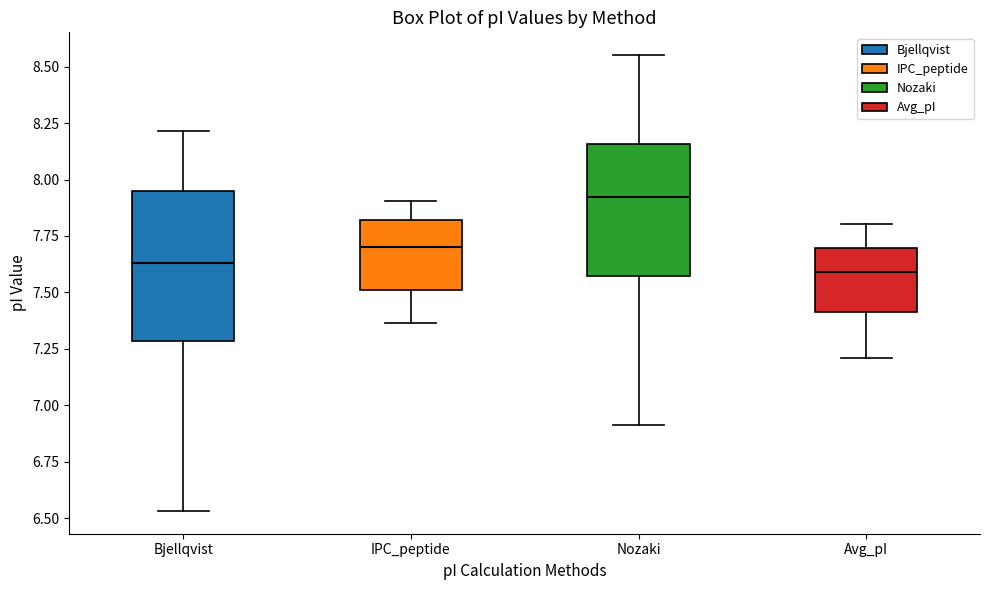

Reading left to right, read every box against the y-axis: the position of its median line, the range the box covers, and the ends of its whiskers. The values are not printed on the chart, so give them approximately, as read against the axis.

Bjellqvist: median 7.65, box 7.30 to 7.95, whiskers 6.55 to 8.20
IPC_peptide: median 7.70, box 7.50 to 7.80, whiskers 7.35 to 7.90
Nozaki: median 7.90, box 7.55 to 8.15, whiskers 6.90 to 8.55
Avg_pI: median 7.60, box 7.40 to 7.70, whiskers 7.20 to 7.80